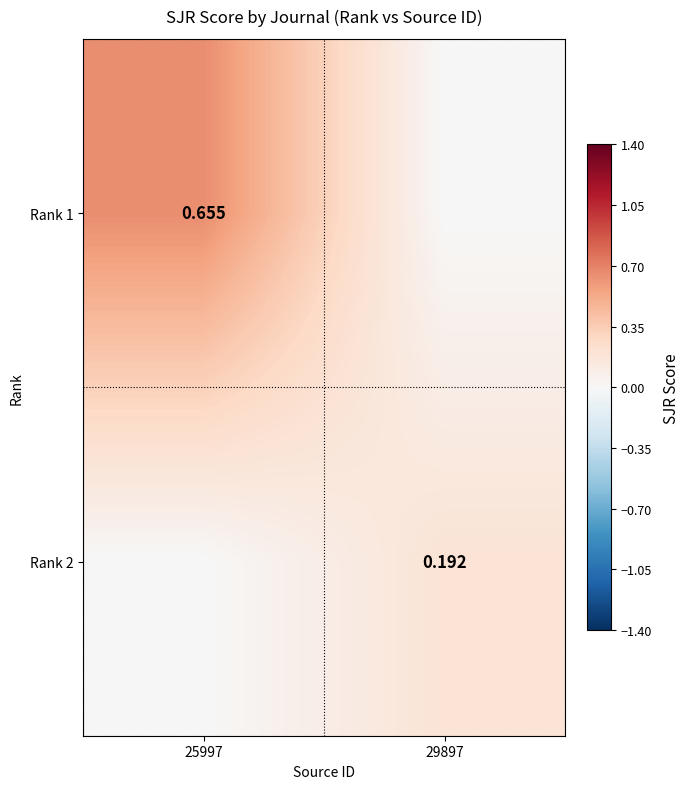

How many values in Rank 1 are above zero?

1